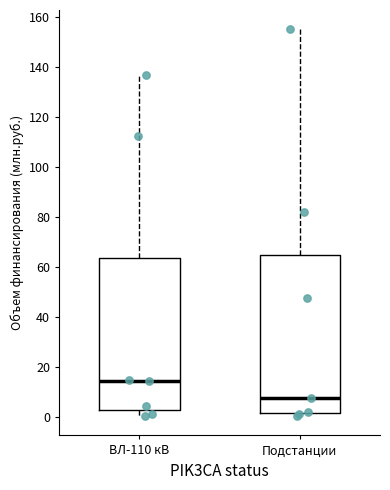

Which box's median line is the lowest?

Подстанции